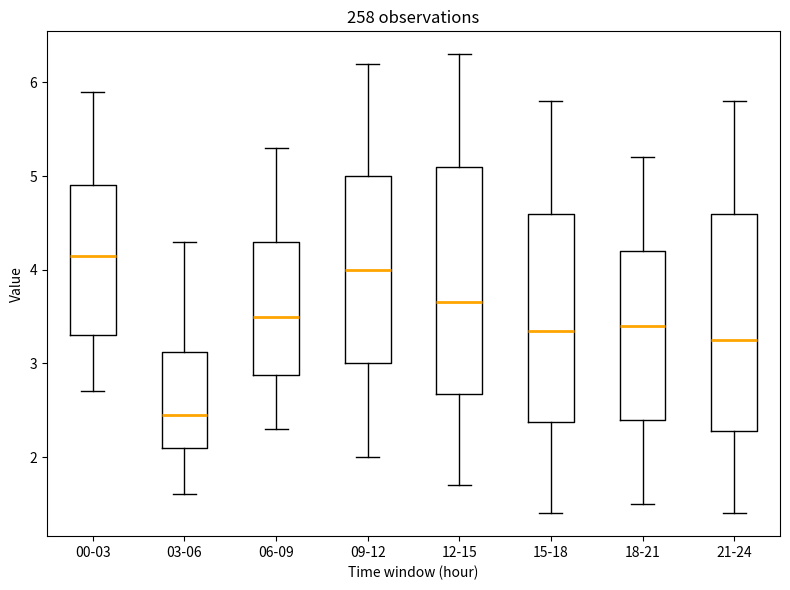

Reading left to right, read every box against the y-axis: the position of its median line, the range the box covers, and the ends of its whiskers. The values are not printed on the chart, so give them approximately, as read against the axis.

00-03: median 4.2, box 3.3 to 4.9, whiskers 2.7 to 5.9
03-06: median 2.5, box 2.1 to 3.1, whiskers 1.6 to 4.3
06-09: median 3.5, box 2.9 to 4.3, whiskers 2.3 to 5.3
09-12: median 4.0, box 3.0 to 5.0, whiskers 2.0 to 6.2
12-15: median 3.7, box 2.7 to 5.1, whiskers 1.7 to 6.3
15-18: median 3.4, box 2.4 to 4.6, whiskers 1.4 to 5.8
18-21: median 3.4, box 2.4 to 4.2, whiskers 1.5 to 5.2
21-24: median 3.3, box 2.3 to 4.6, whiskers 1.4 to 5.8